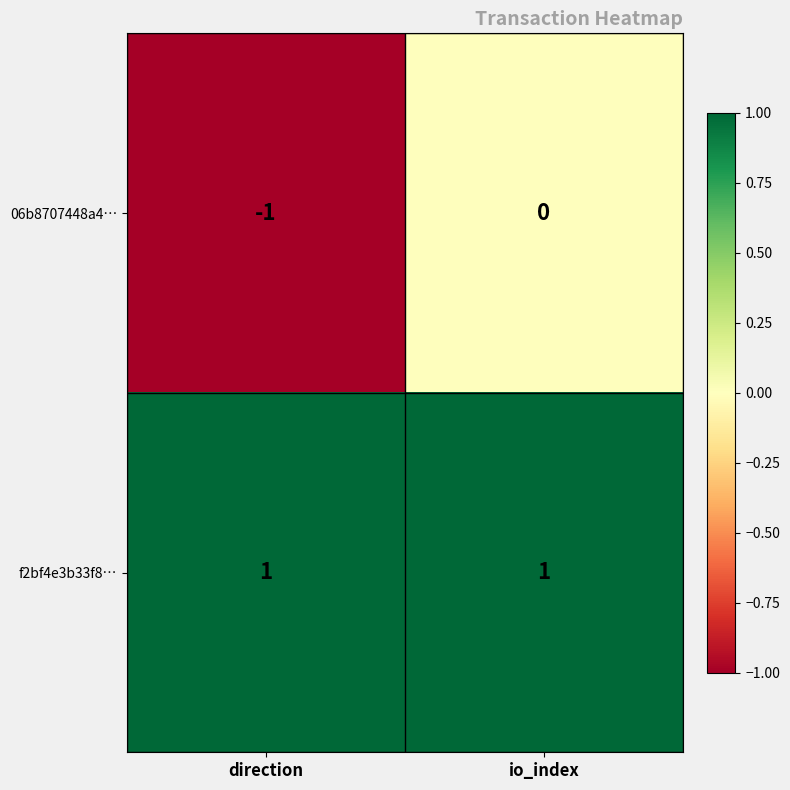

Rank the series by their average value, from lowest to highest.

06b8707448a4…, f2bf4e3b33f8…